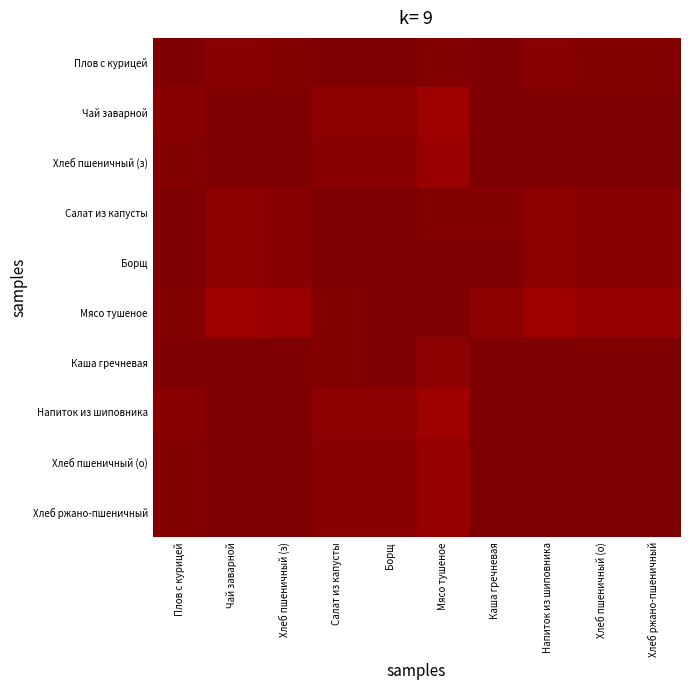

Which series has the widest spread of values?

Мясо тушеное